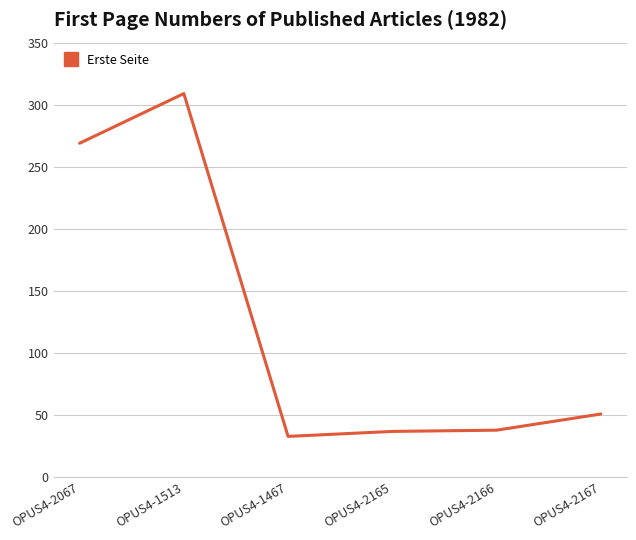

What is the difference between the maximum and minimum values?

276